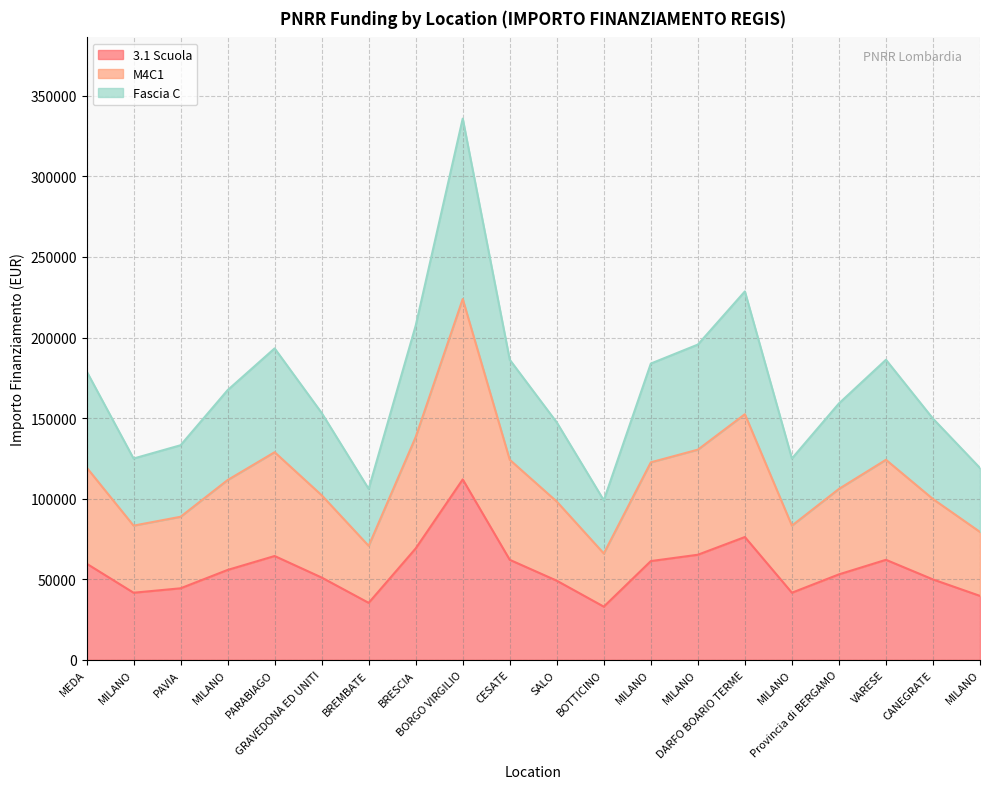

Between MILANO and MILANO, which is larger?

MILANO